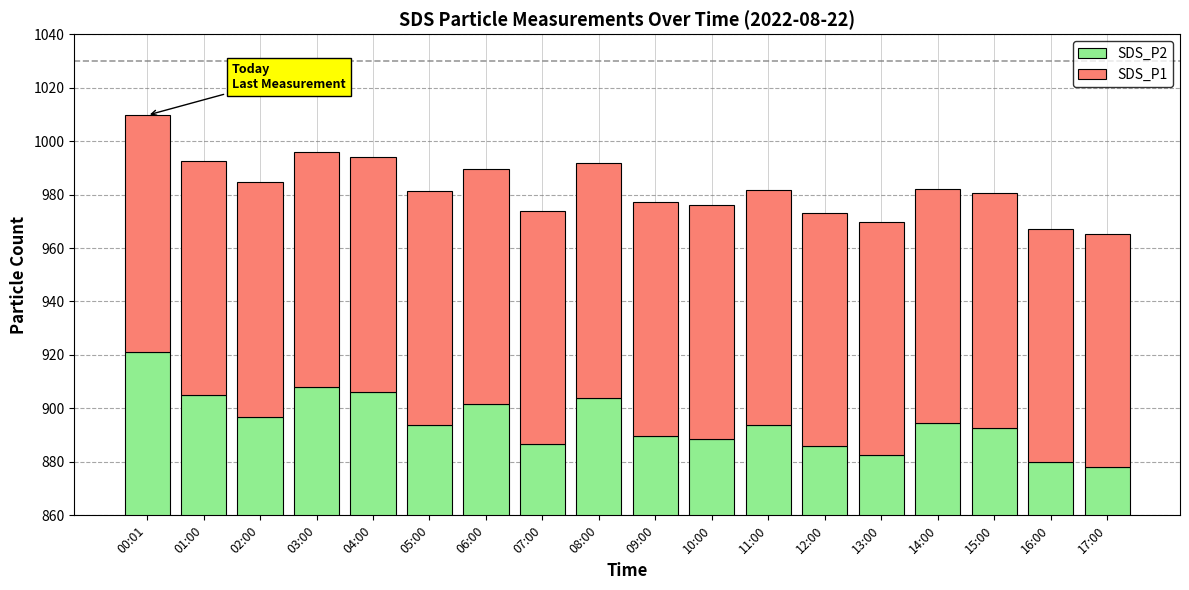

Which category has the highest value in the SDS_P1 series?

00:01